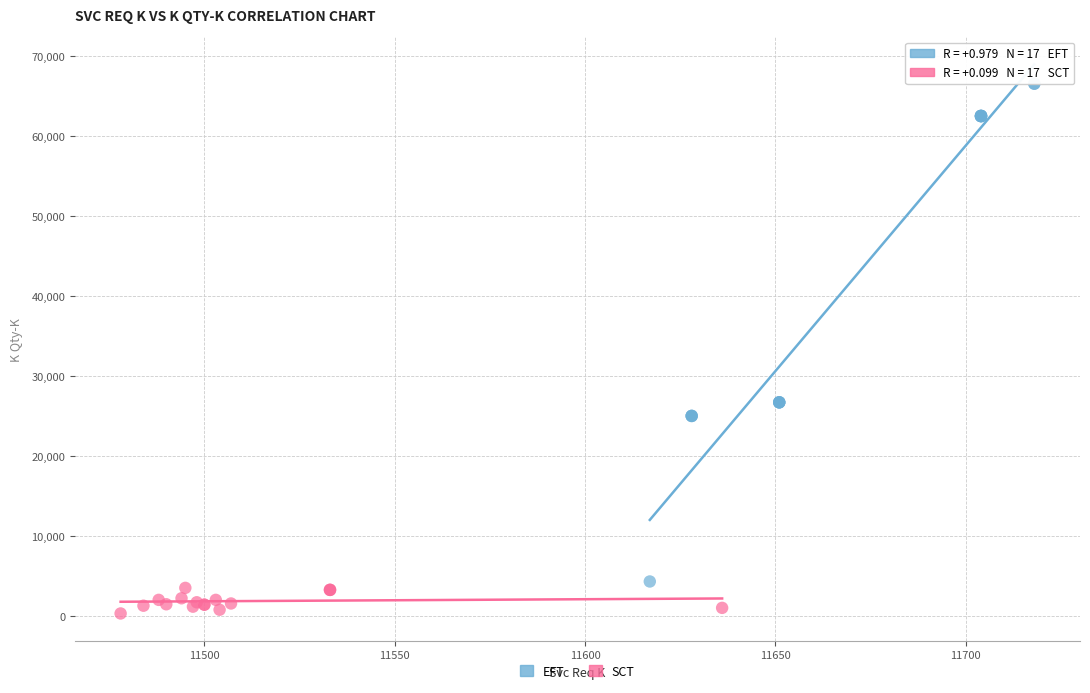

Which series reaches the minimum Y coordinate?

SCT